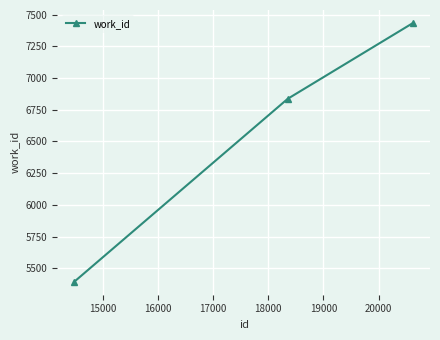

Reading left to right, what are all the values shown in this chart?

5394	6836	7434